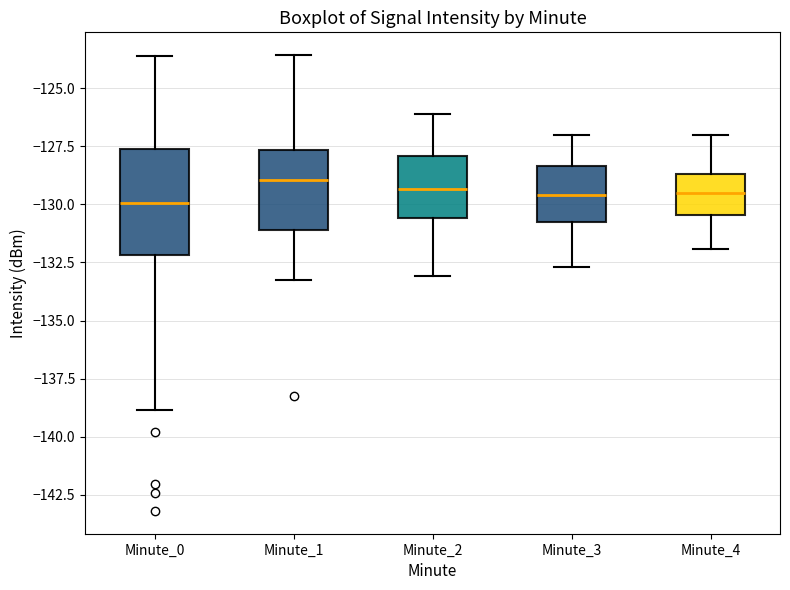

Where does the lower whisker of the box for Minute_2 end on the y-axis? The values are not printed on the chart, so give them approximately, as read against the axis.

-133.0